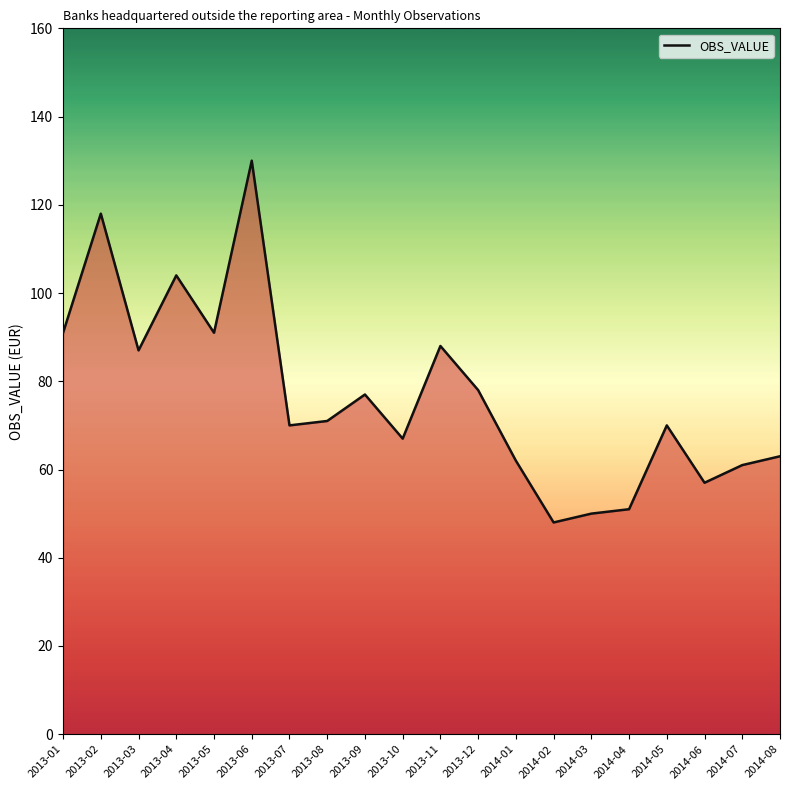

Where does the data first go above 71?

2013-01